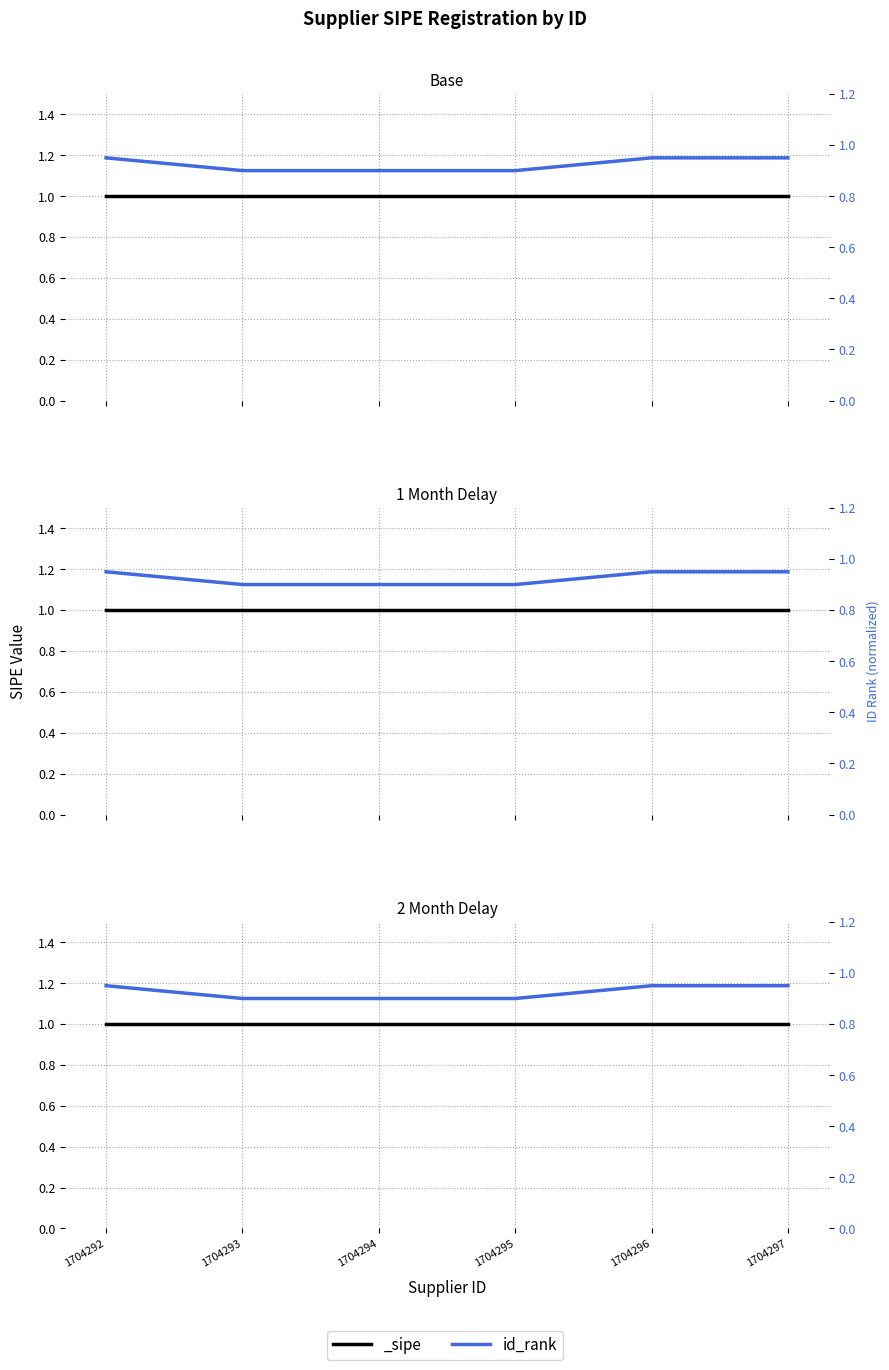

Does the chart display data point markers on the line(s)?

No